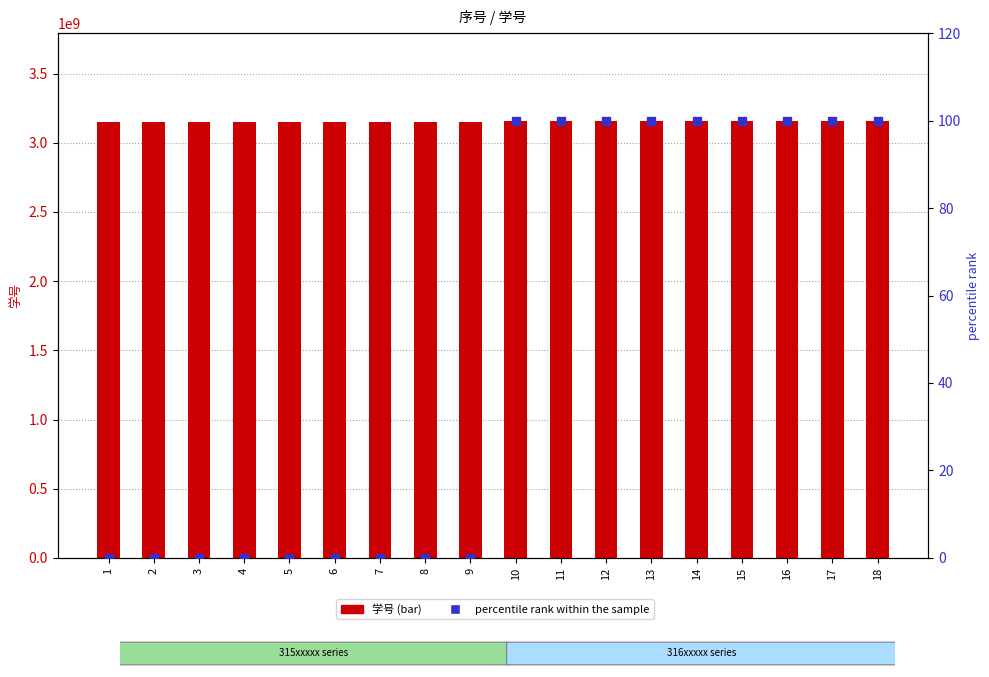

Which series reaches the minimum Y coordinate?

percentile rank within the sample